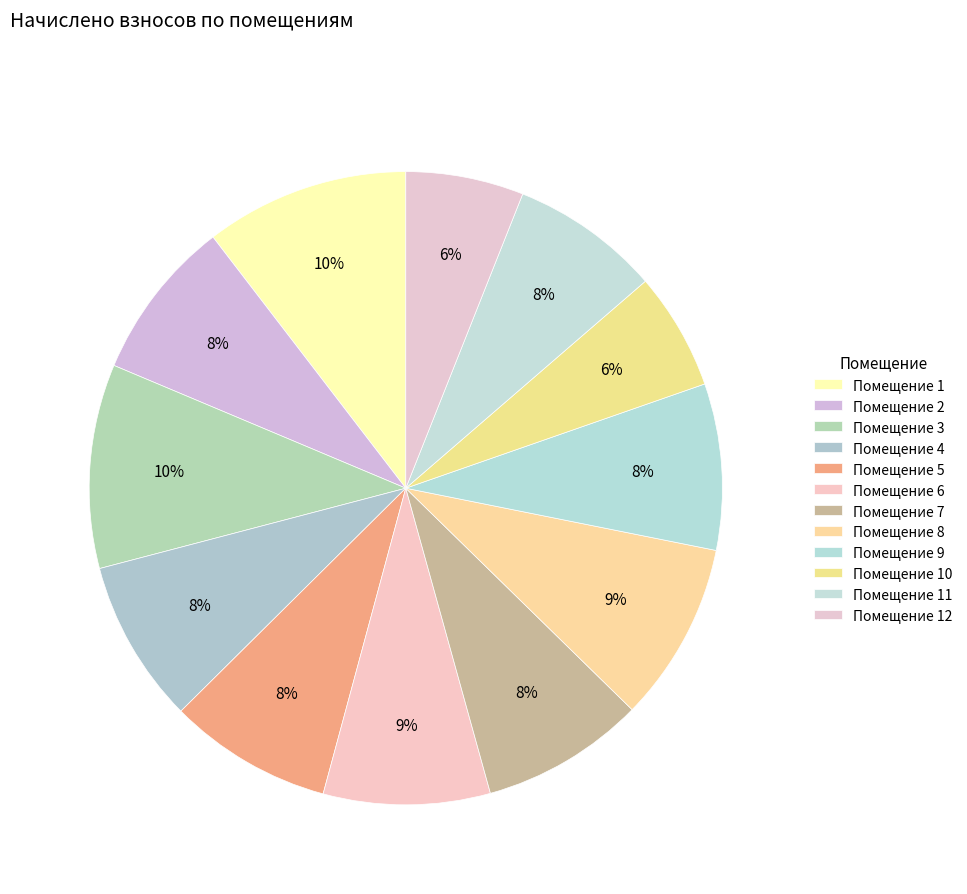

Is there any slice that represents more than half of the pie?

No